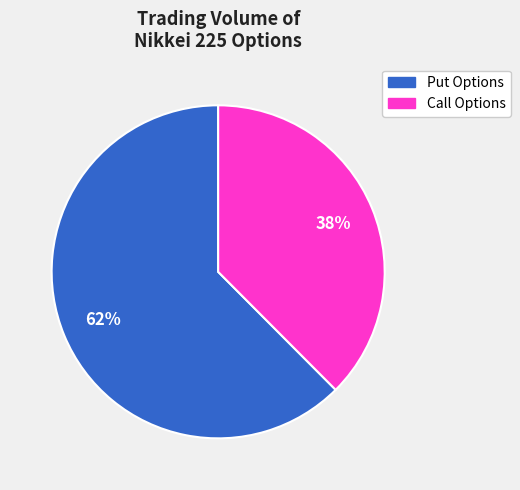

How many slices are in this pie chart?

2